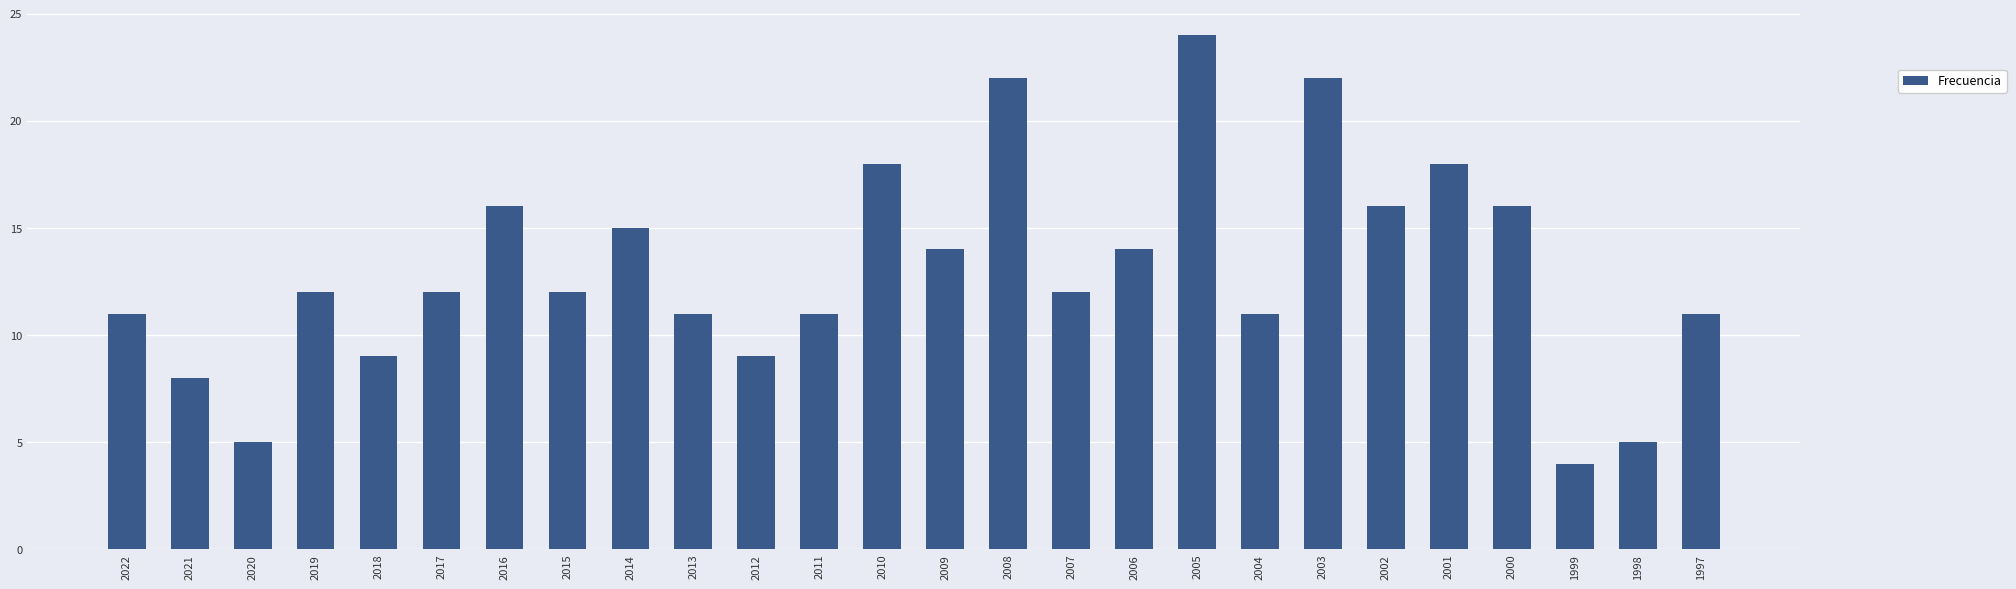

What is the difference between the maximum and second lowest values?

19